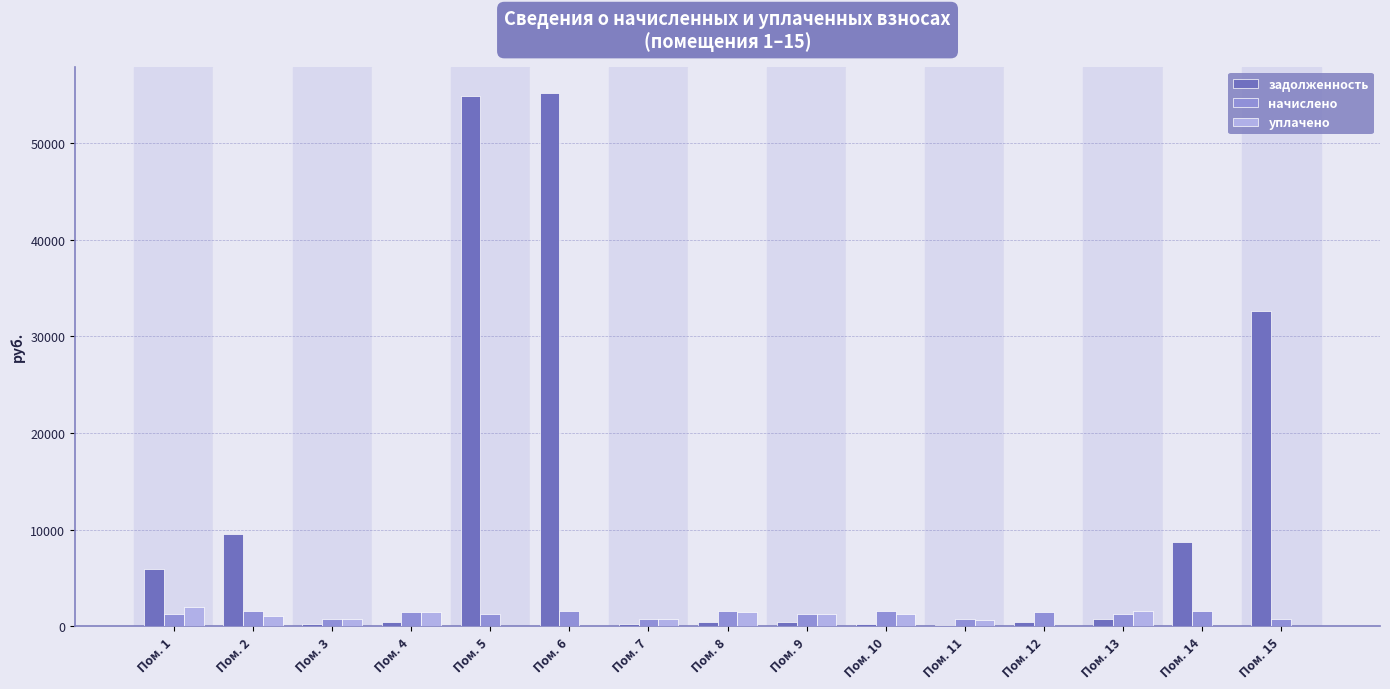

What is the greatest value displayed?

55165.2